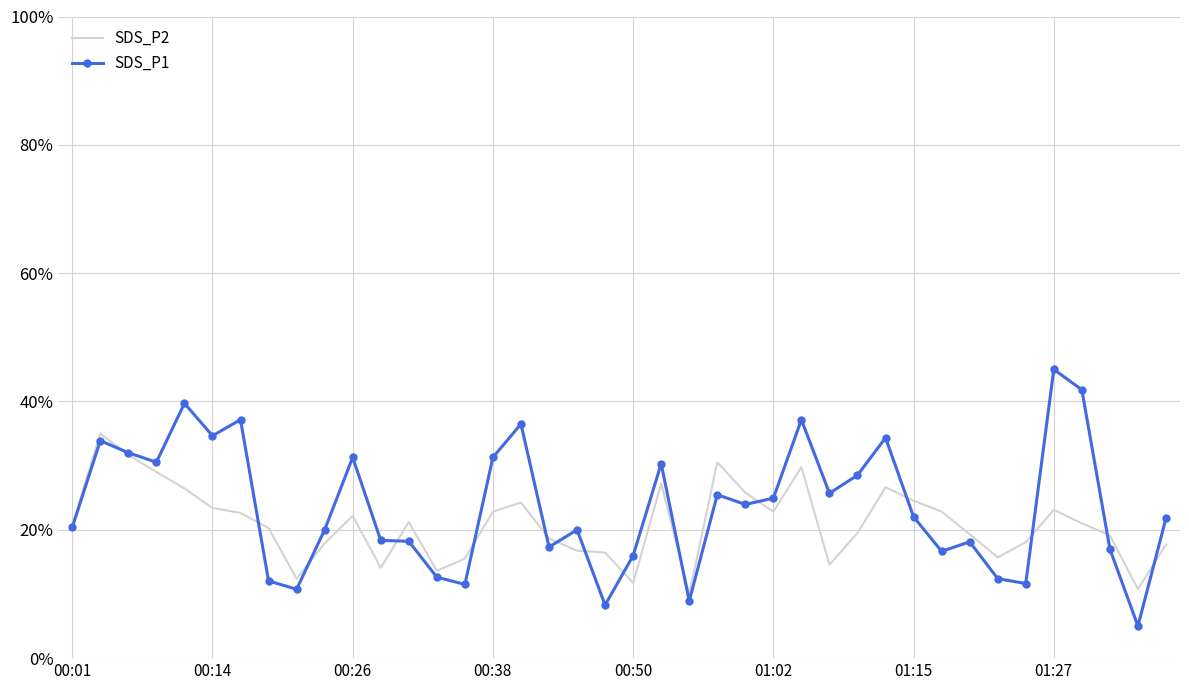

Which series has the largest range (max minus min)?

SDS_P1